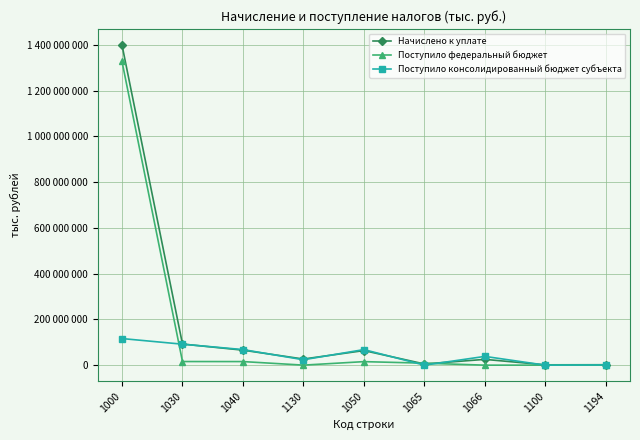

What is the label of the 7th point from the right?

1040